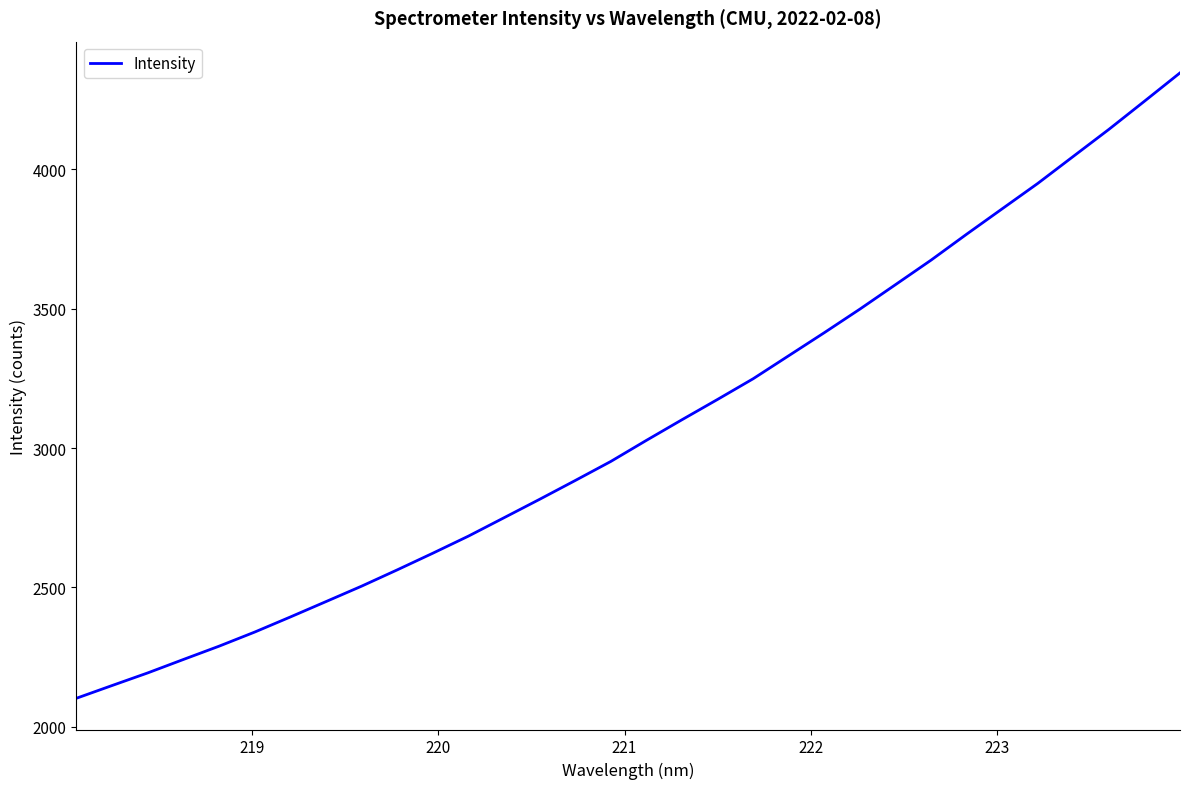

Reading left to right, transcribe all the data shown in this chart.

2102.7	2148.3	2193.6	2241.7	2289.3	2340.0	2394.1	2449.3	2504.6	2563.0	2622.8	2684.1	2750.1	2816.2	2883.7	2952.1	3027.7	3101.7	3174.6	3248.8	3331.5	3414.1	3498.6	3586.3	3674.3	3767.3	3858.5	3949.5	4046.5	4143.3	4244.2	4345.9